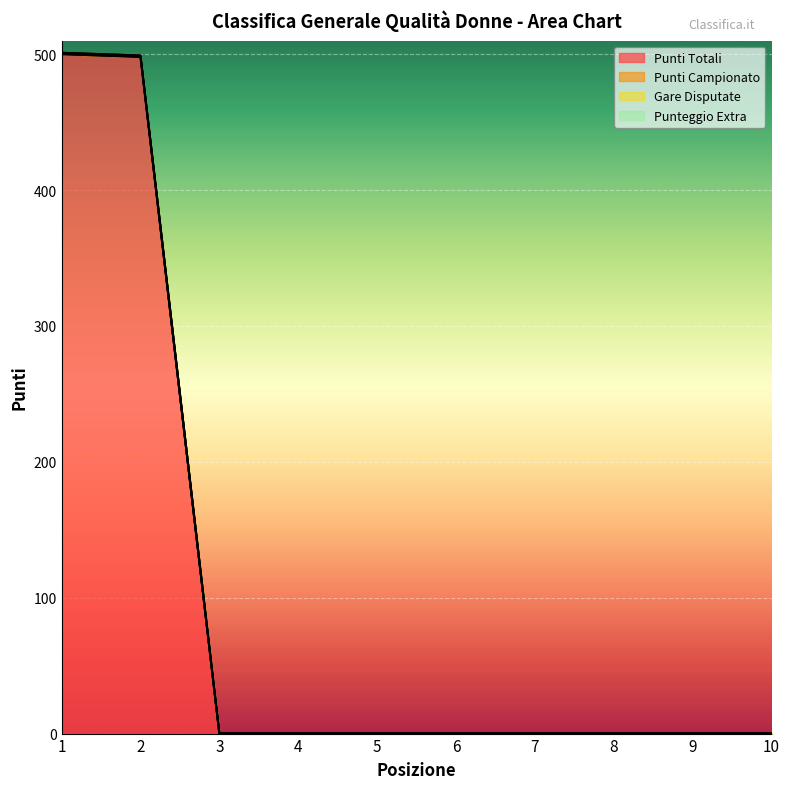

At which category does the chart reach its minimum across all series?

3